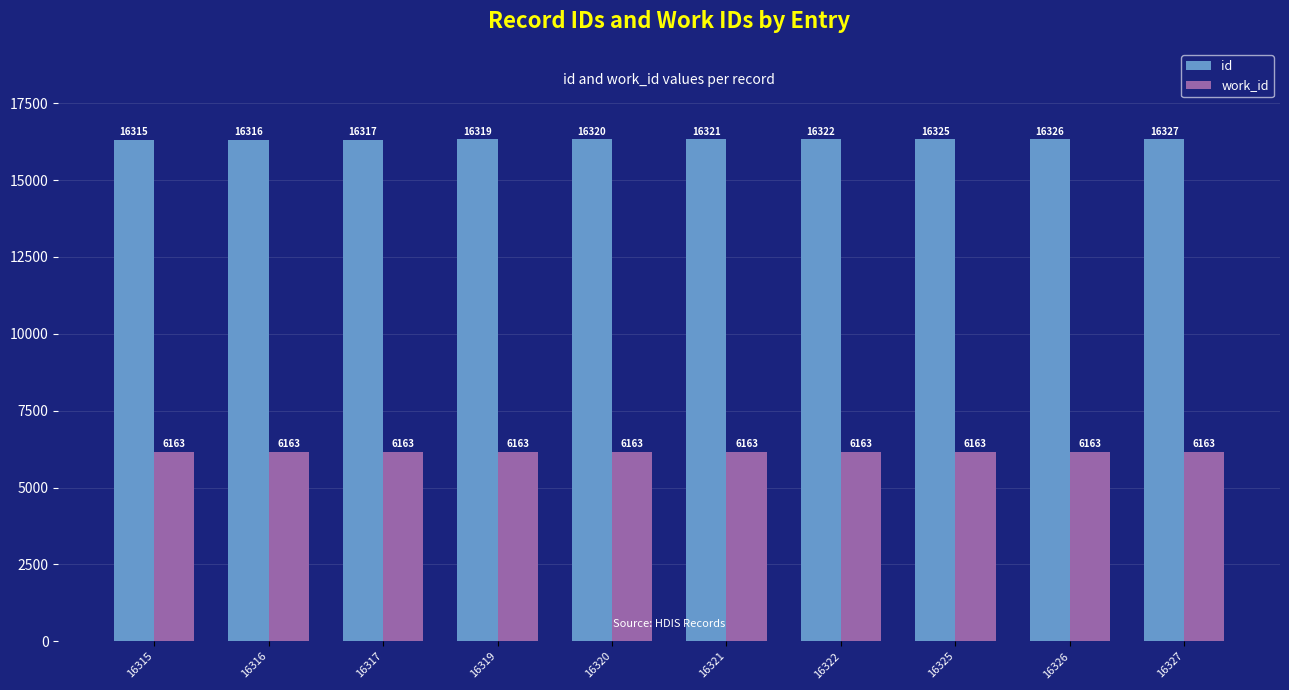

What is the smallest value displayed?

6163